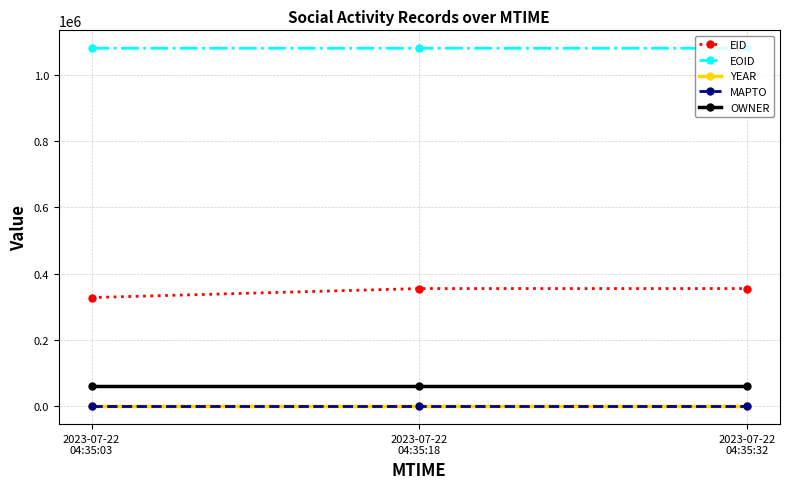

Does the chart display data point markers on the line(s)?

Yes